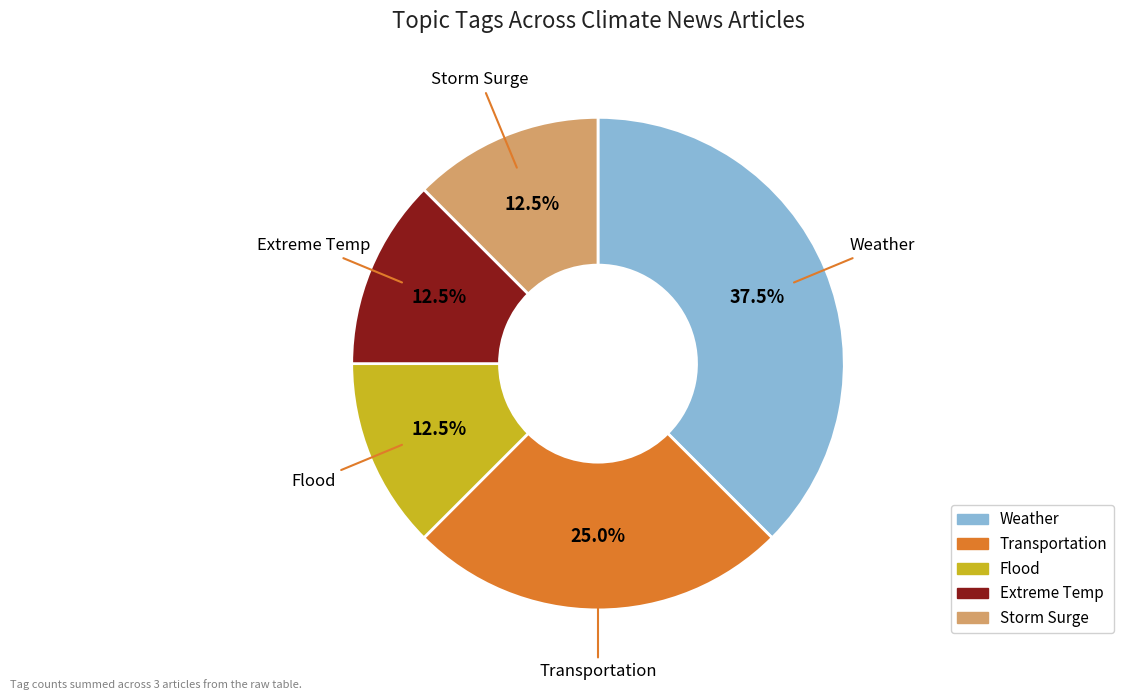

Is there any slice that represents more than half of the pie?

No